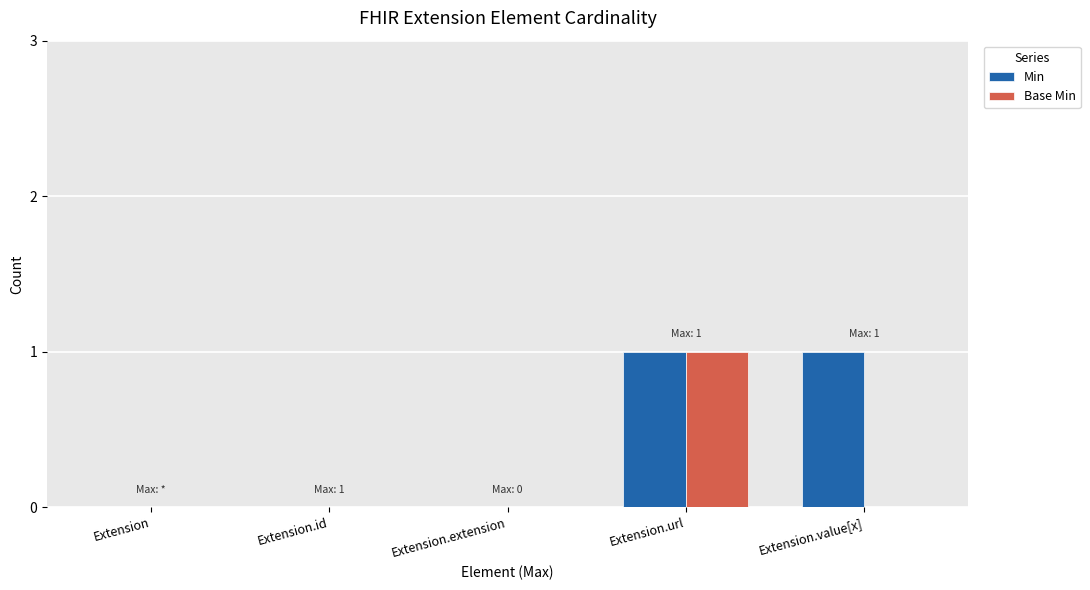

True or false: Base Min has a value of 1 at Extension.

False